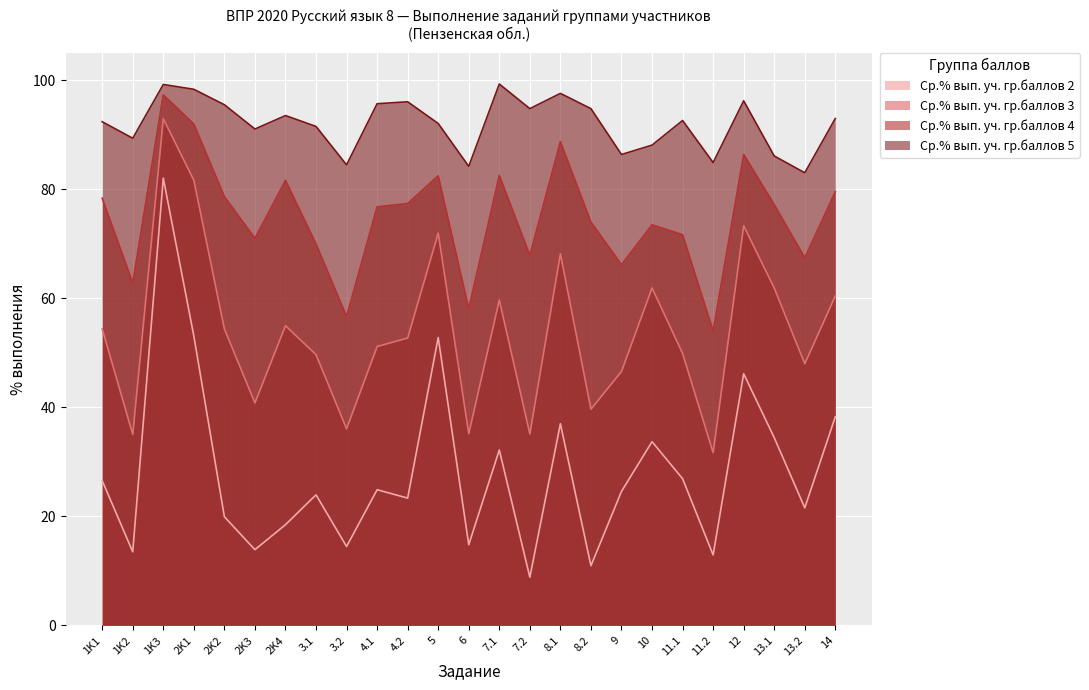

At which category is the sum across all series the highest?

1K3